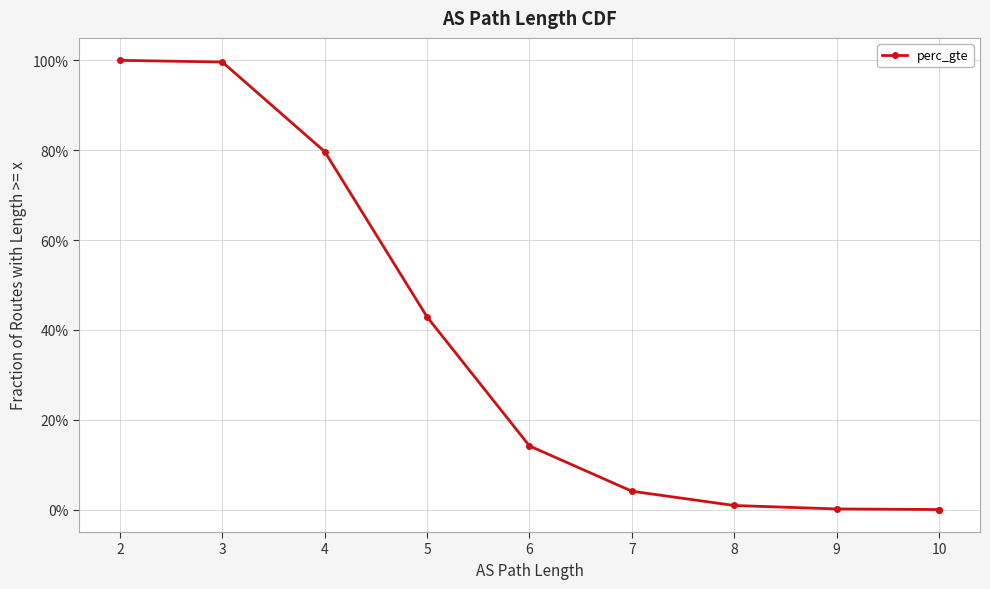

How many values exceed 0?

9